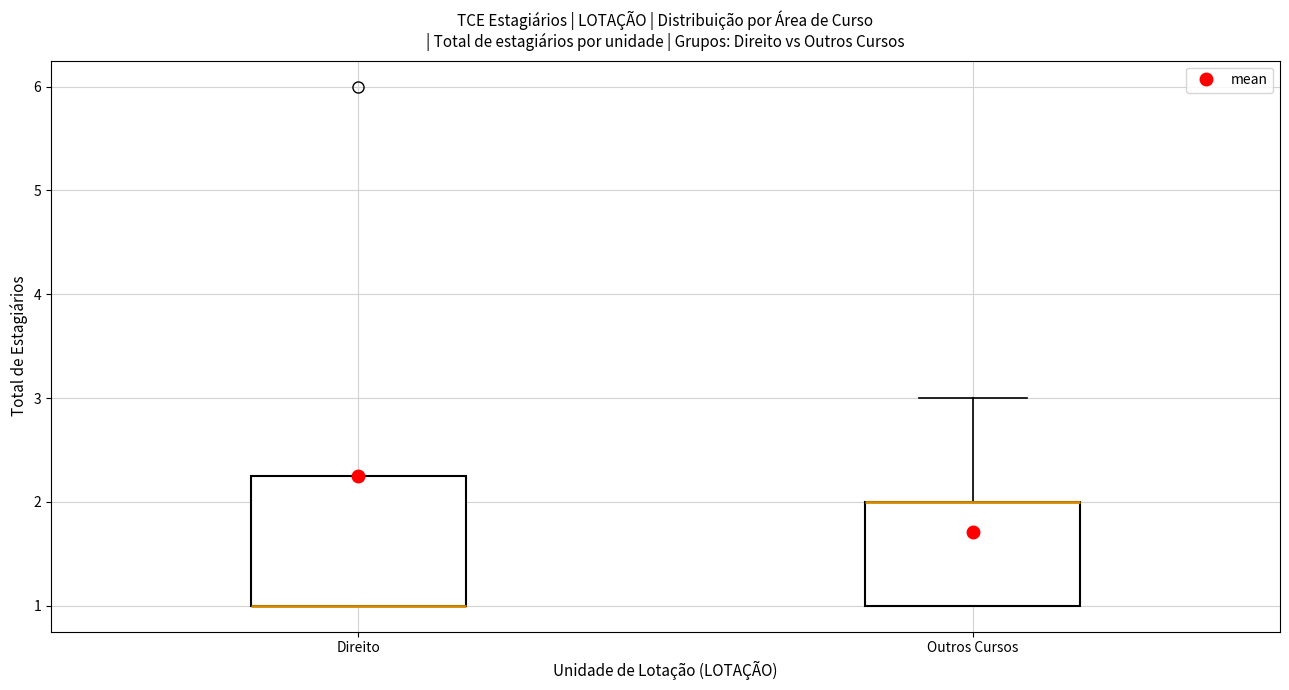

Where is the lower edge of the box for Outros Cursos on the y-axis? The values are not printed on the chart, so give them approximately, as read against the axis.

1.0